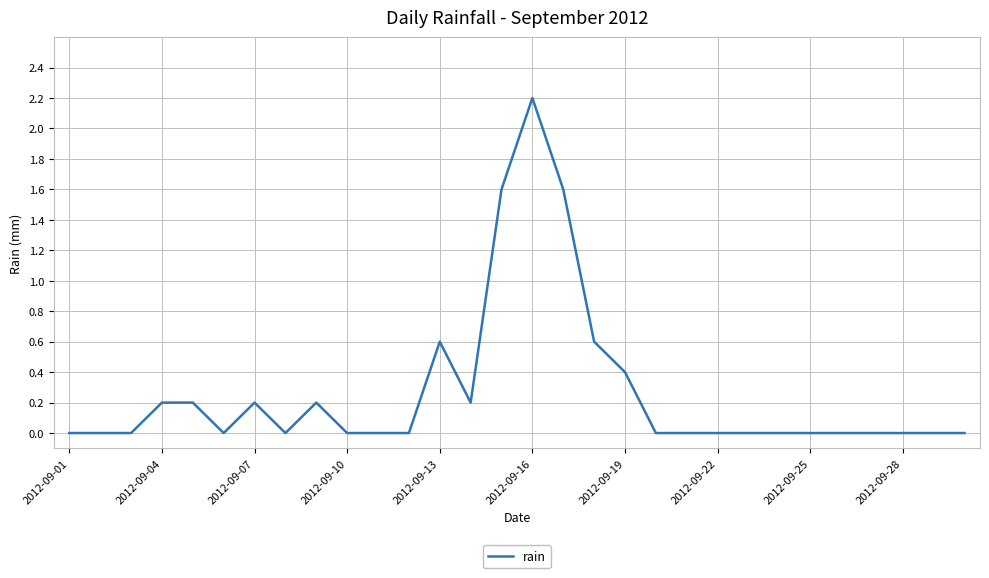

What is the maximum value shown in the chart?

2.2